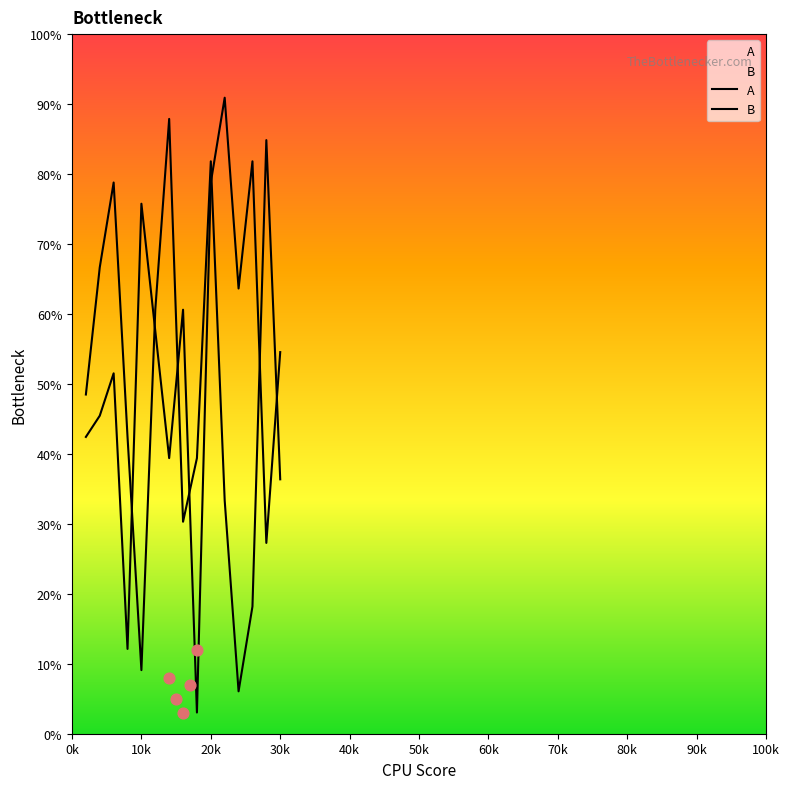

Which series reaches the maximum Y coordinate?

B